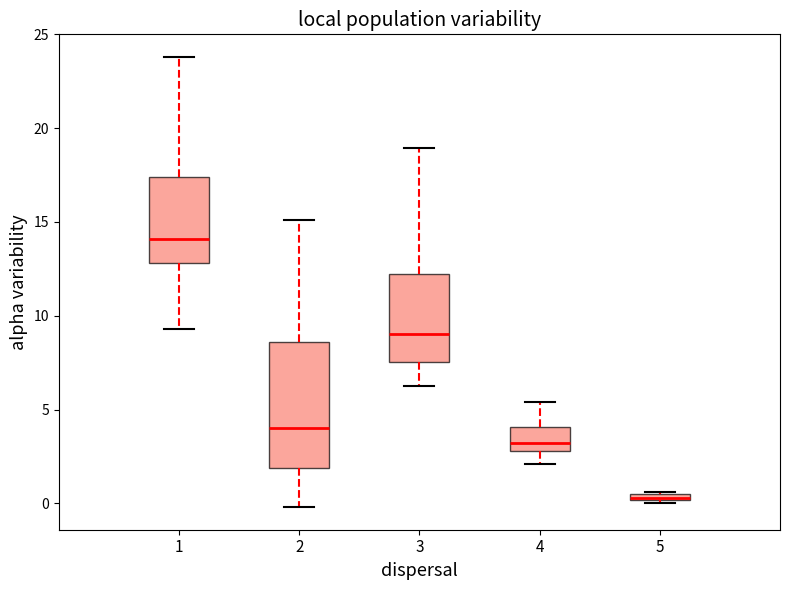

Comparing the boxes themselves (not the whiskers), which one is the tallest?

2